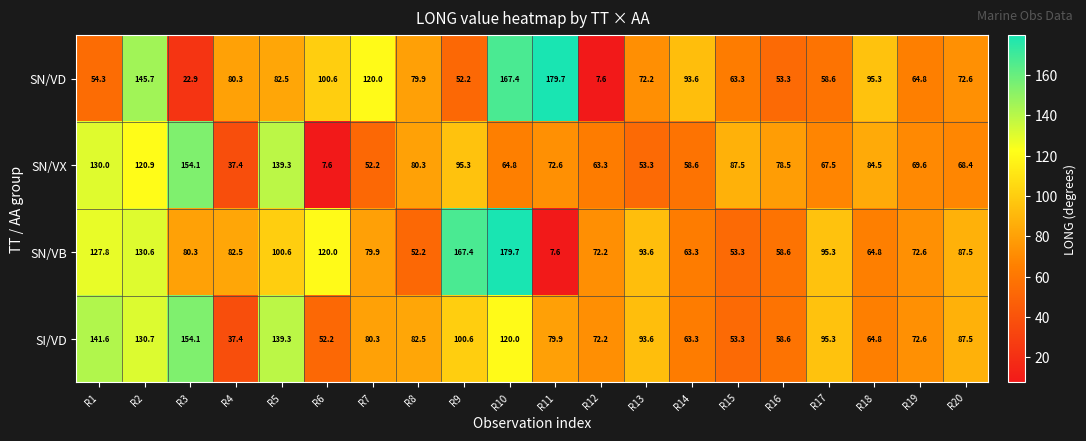

List the labels in order of SI/VD value, smallest first.

R4, R6, R15, R16, R14, R18, R12, R19, R11, R7, R8, R20, R13, R17, R9, R10, R2, R5, R1, R3